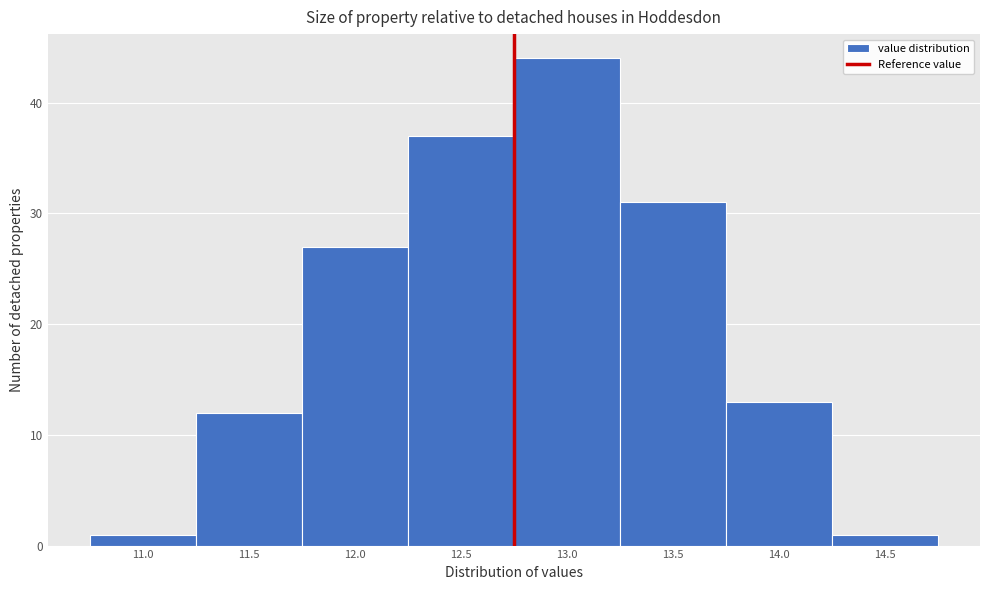

Reading right to left, what are all the values shown in this chart?

1	13	31	44	37	27	12	1